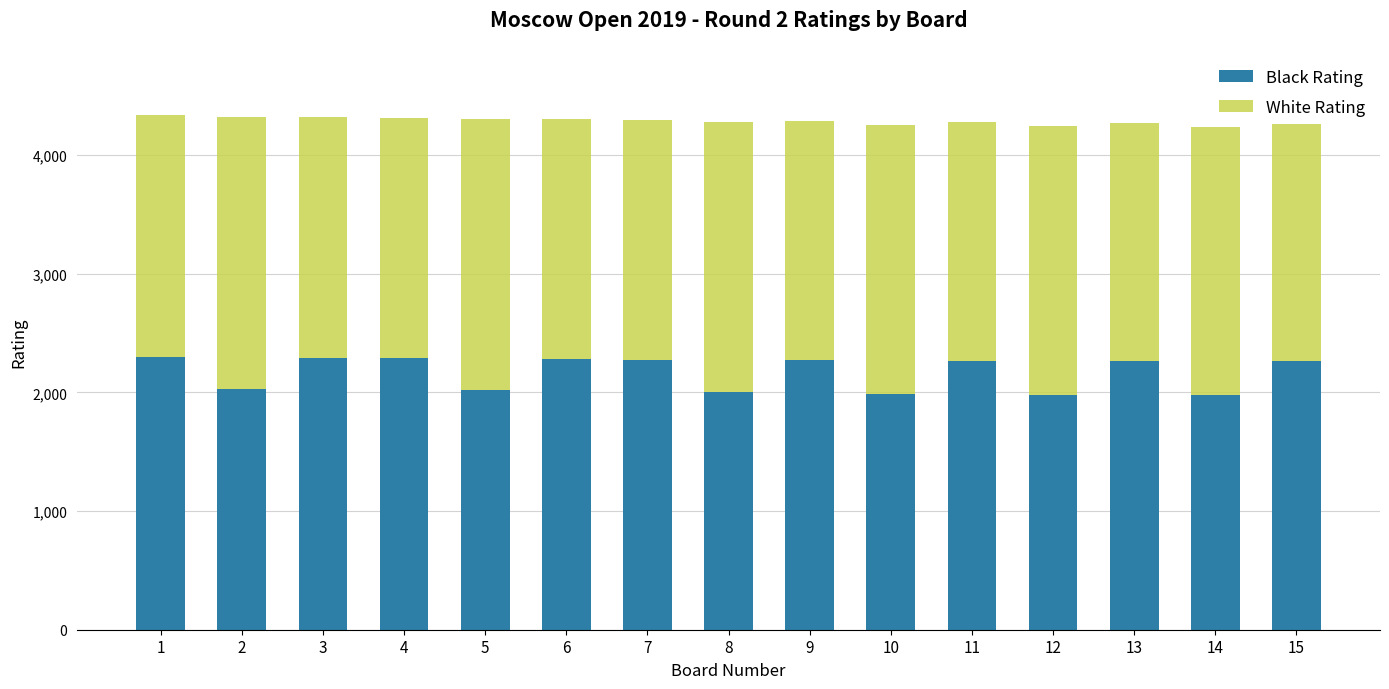

What is the total value across all series at 13?

4267